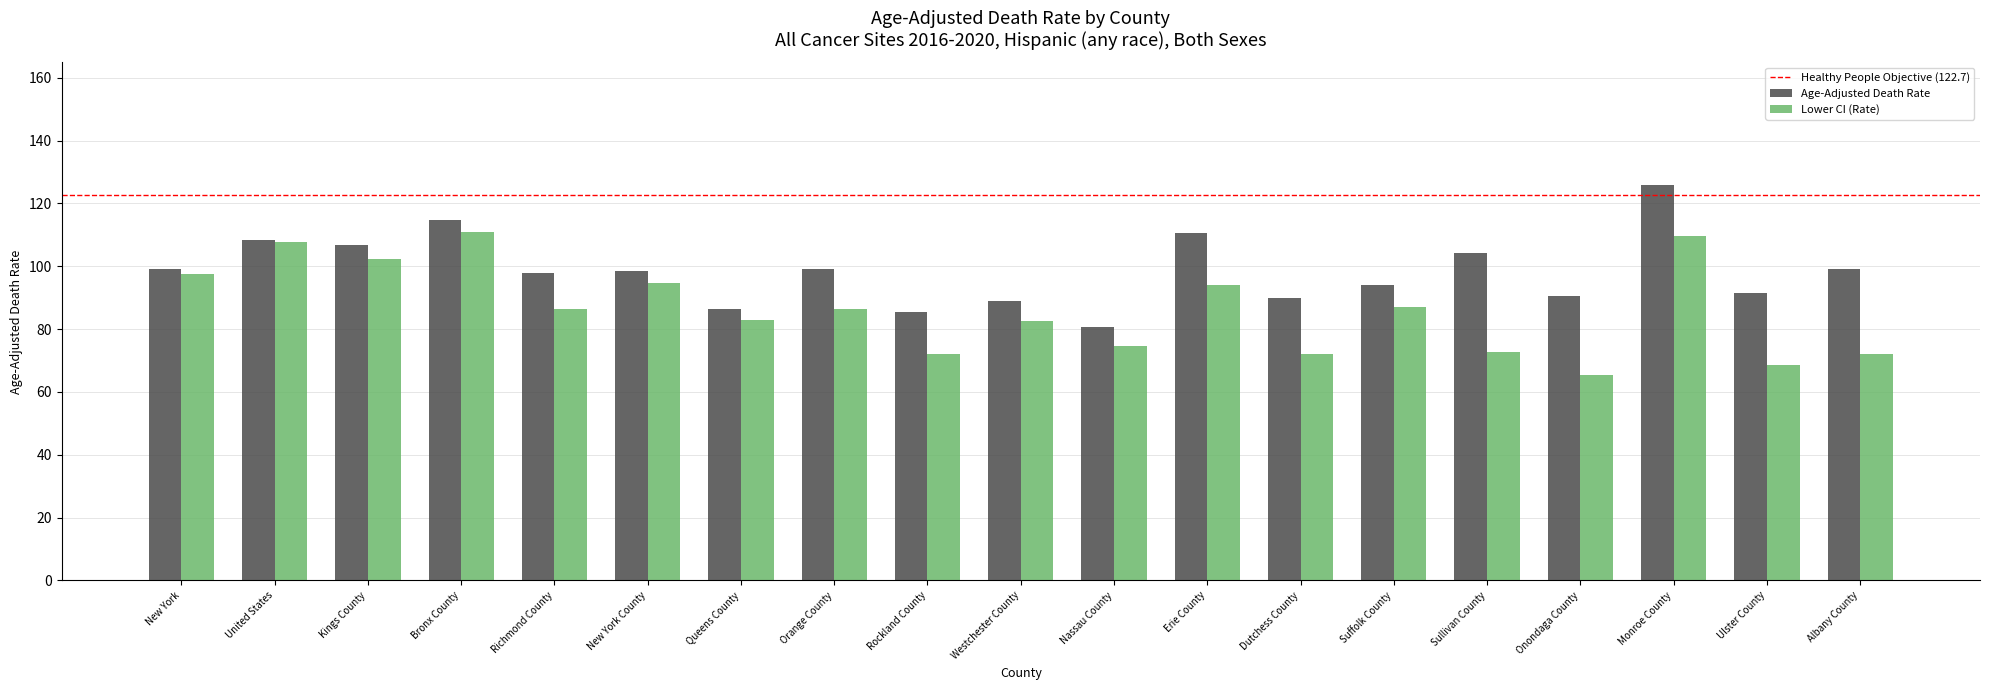

List the series in order of their overall mean, highest first.

Age-Adjusted Death Rate, Lower CI (Rate)